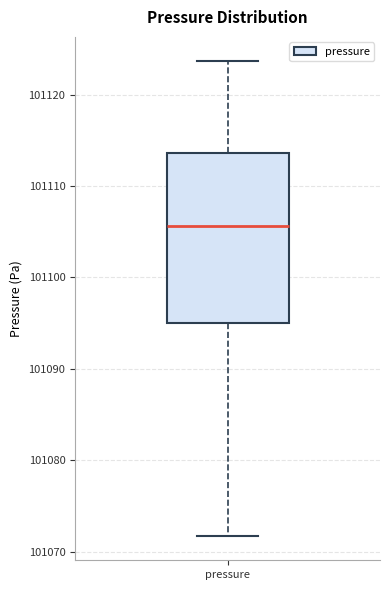

Transcribe this box plot: give where the median line is, the range the box spans, and where the two whiskers end, as read against the y-axis. The values are not printed on the chart, so give them approximately, as read against the axis.

median 101106, box 101095 to 101114, whiskers 101072 to 101124